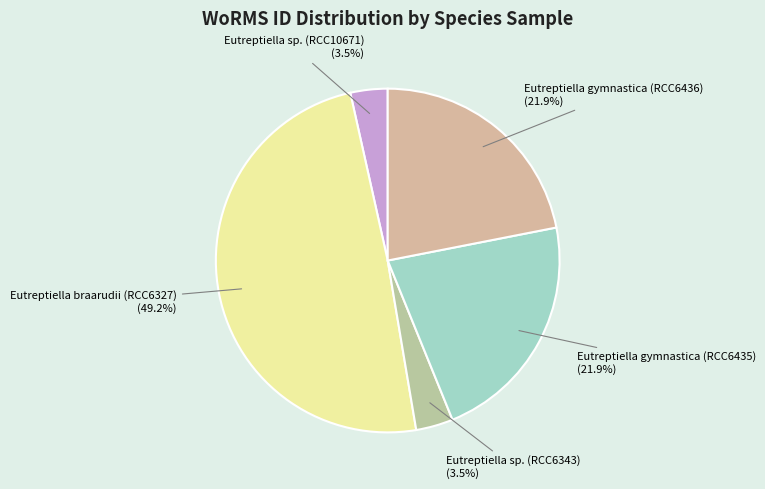

To the nearest percent, what is the average slice percentage?

20%